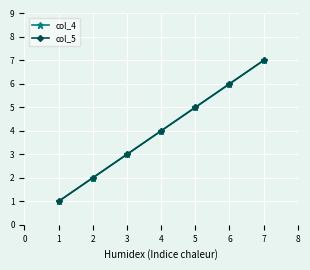

True or false: col_5 and col_4 intersect in this chart.

False